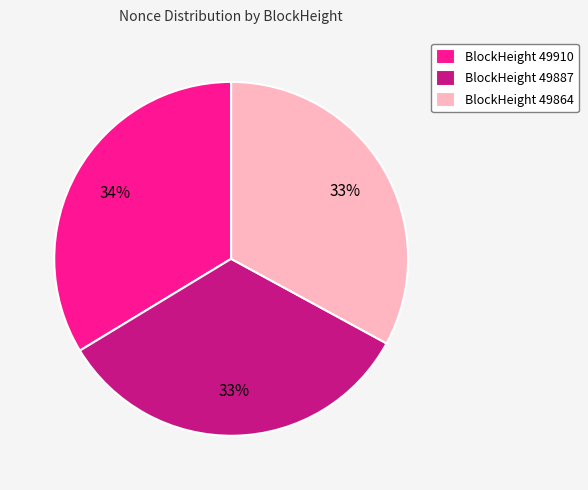

To the nearest percent, what is the difference between the largest and smallest slice percentages?

1%